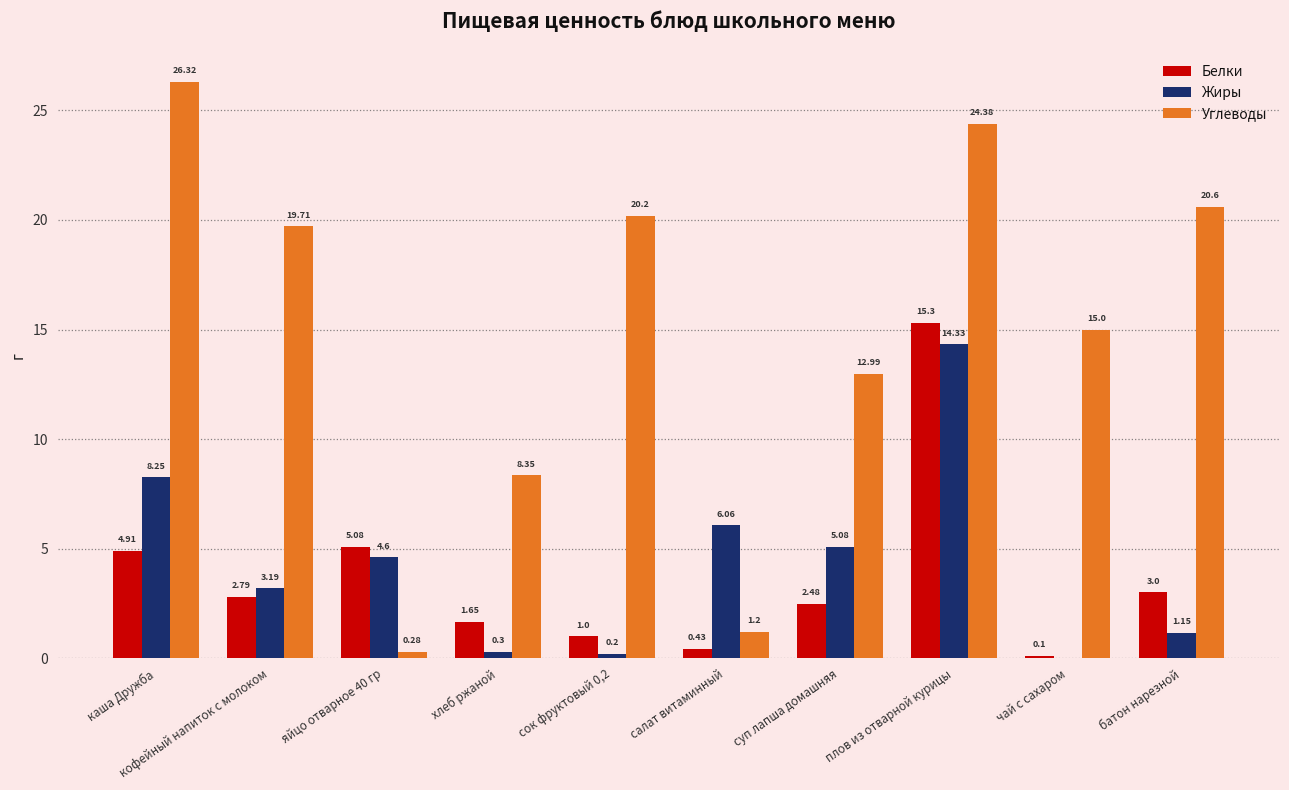

Between яйцо отварное 40 гр and батон нарезной, which series saw the biggest shift?

Углеводы